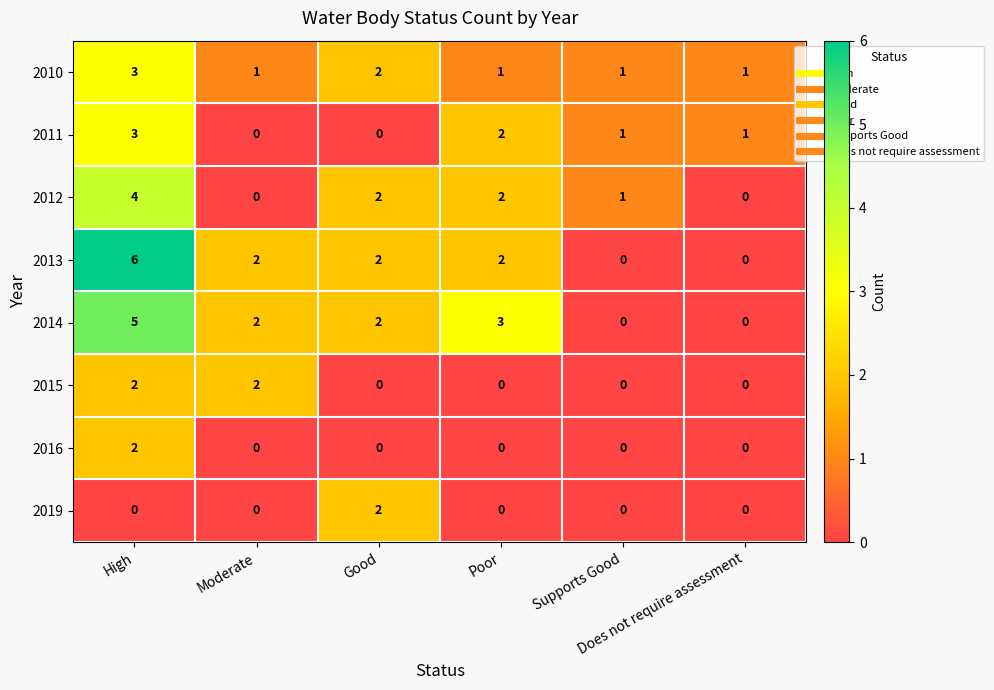

Count the number of data series in this chart.

8